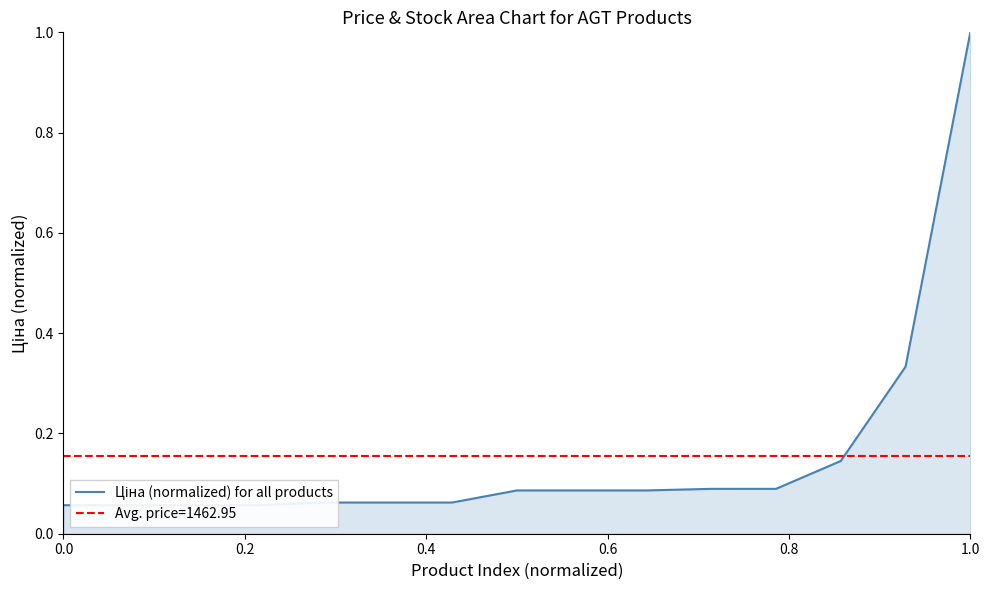

What is the maximum value shown in the chart?

1.0